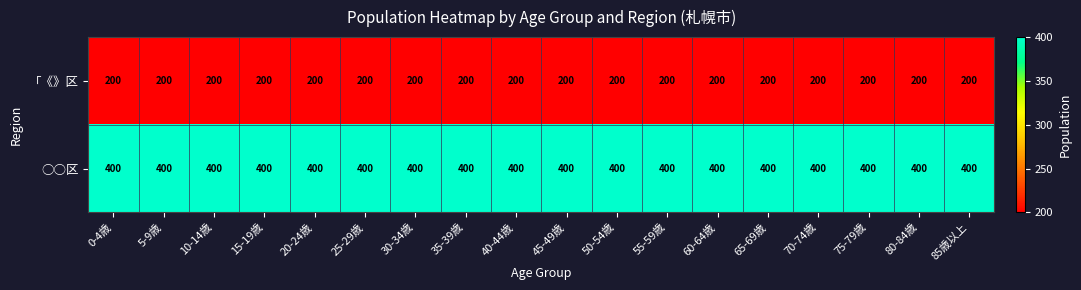

What is the total value across all series at 55-59歳?

600